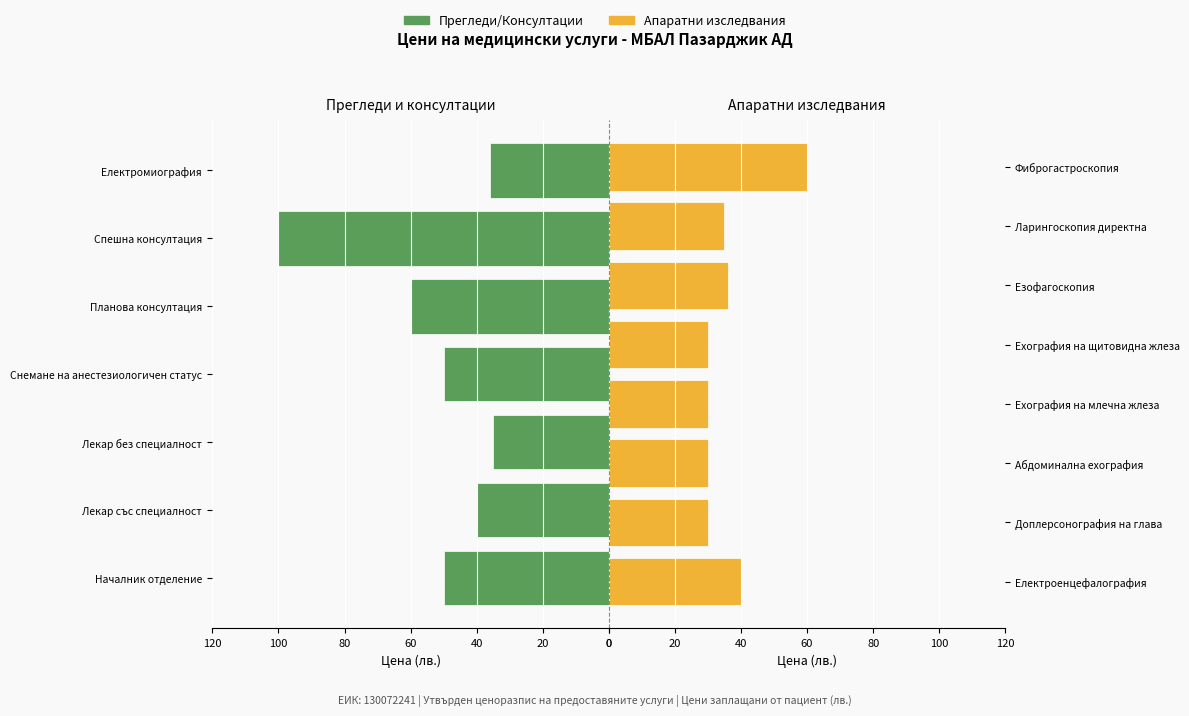

Rank the categories by value from lowest to highest.

Доплерсонография на глава, Абдоминална ехография, Ехография на млечна жлеза, Ехография на щитовидна жлеза, Лекар без специалност, Ларингоскопия директна, Електромиография, Езофагоскопия, Лекар със специалност, Електроенцефалография, Началник отделение, Снемане на анестезиологичен статус, Планова консултация, Фиброгастроскопия, Спешна консултация